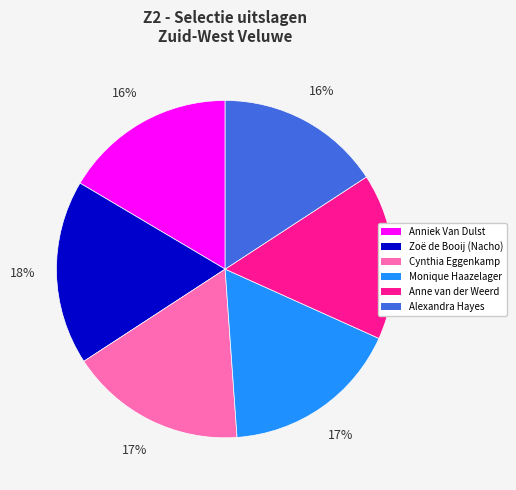

To the nearest percent, what is the average slice percentage?

17%